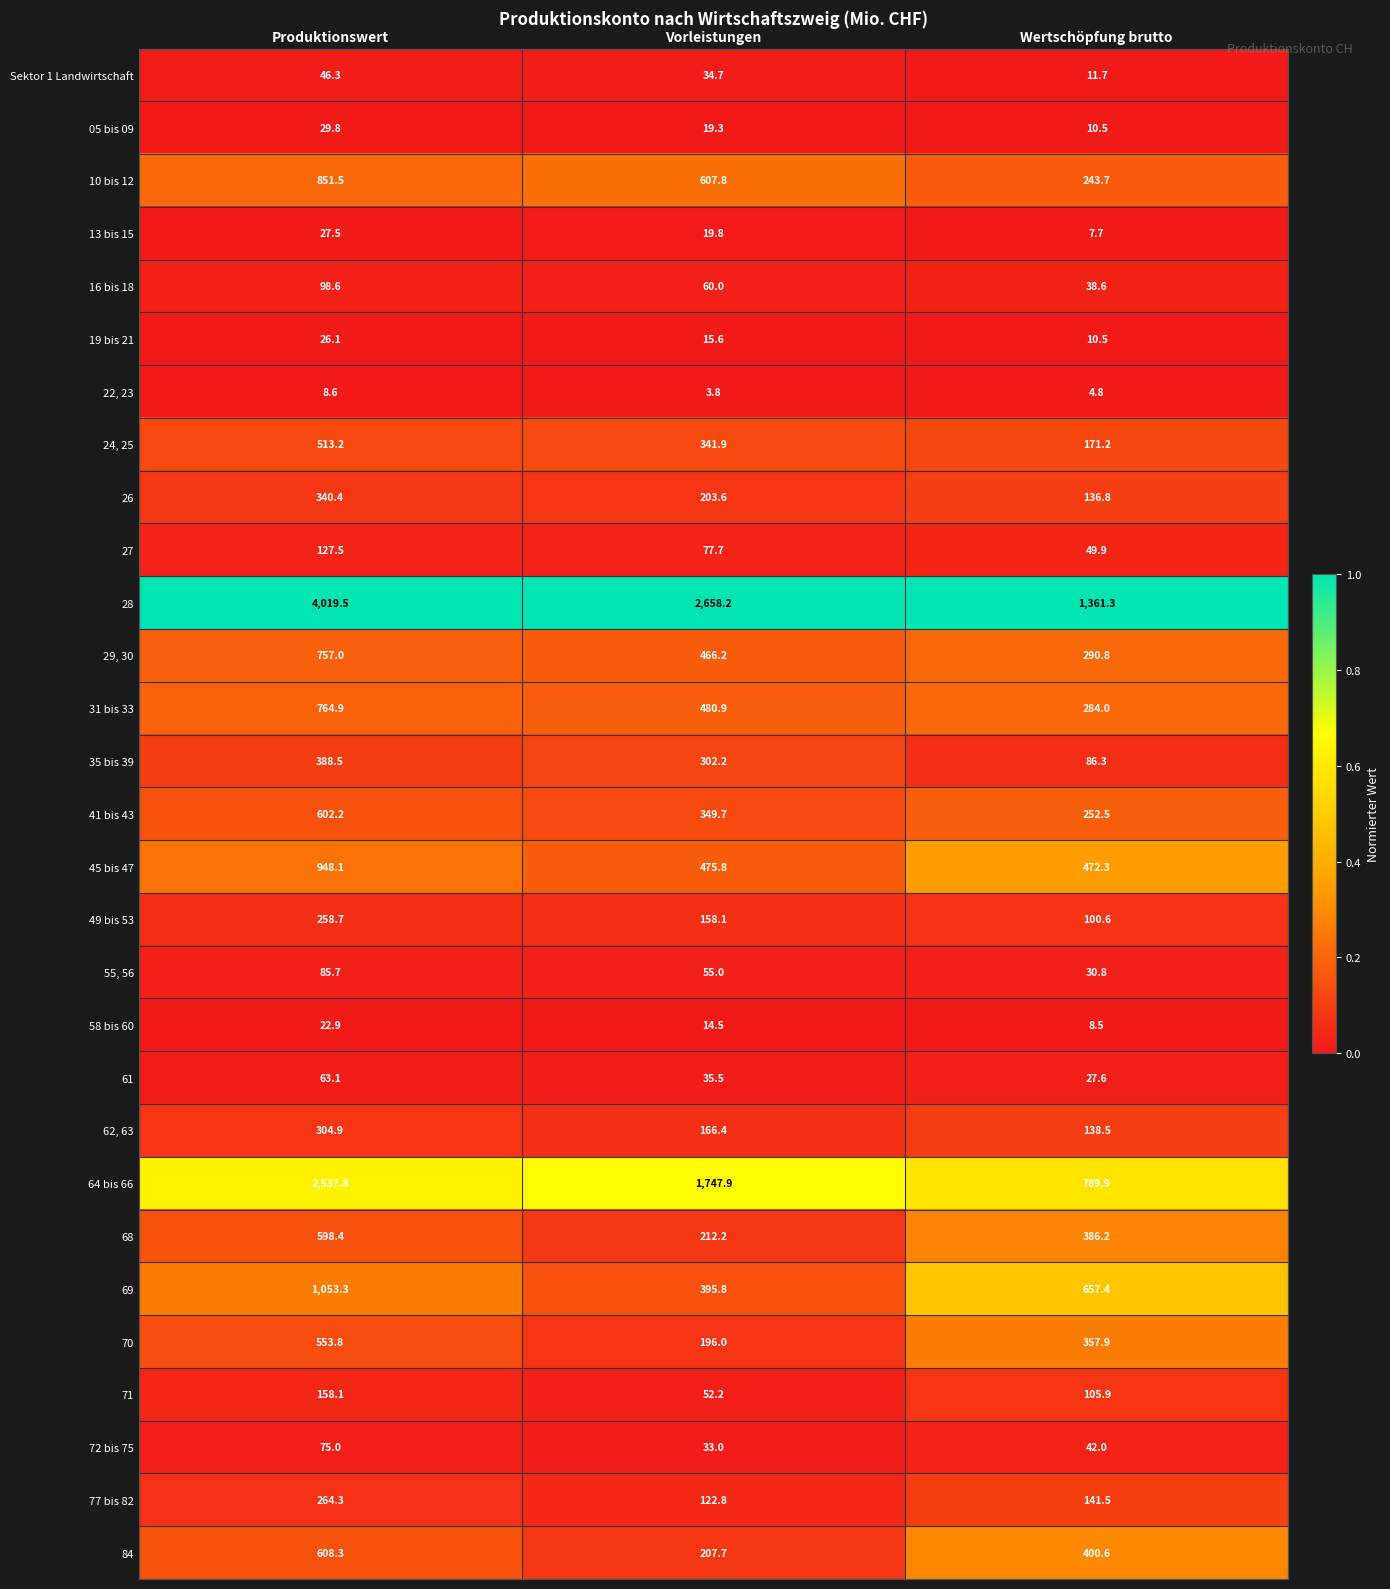

Read the 26 value at Vorleistungen.

203.6